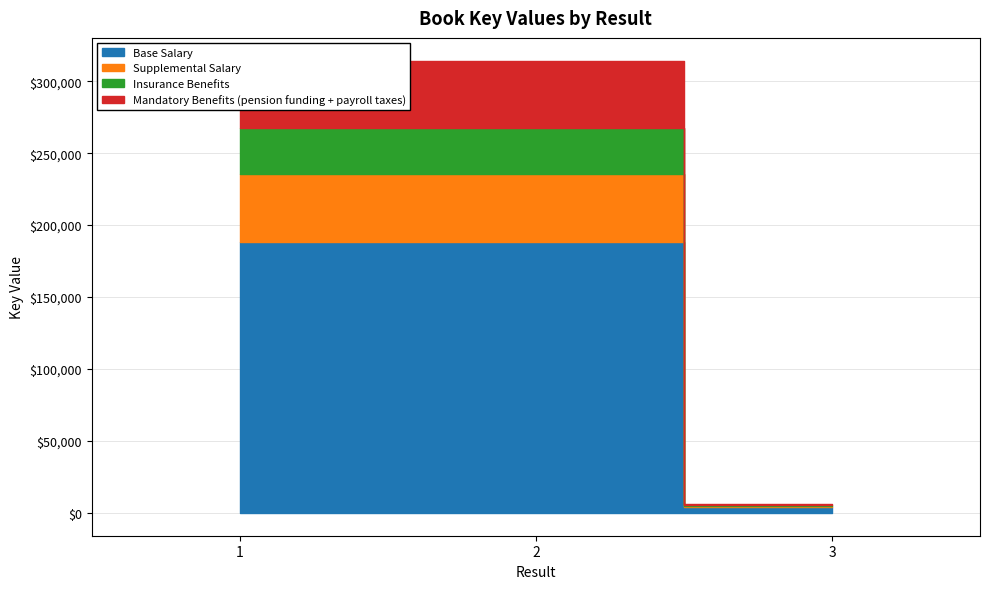

What is the ratio of the value at 2 to the value at 1?

1.0